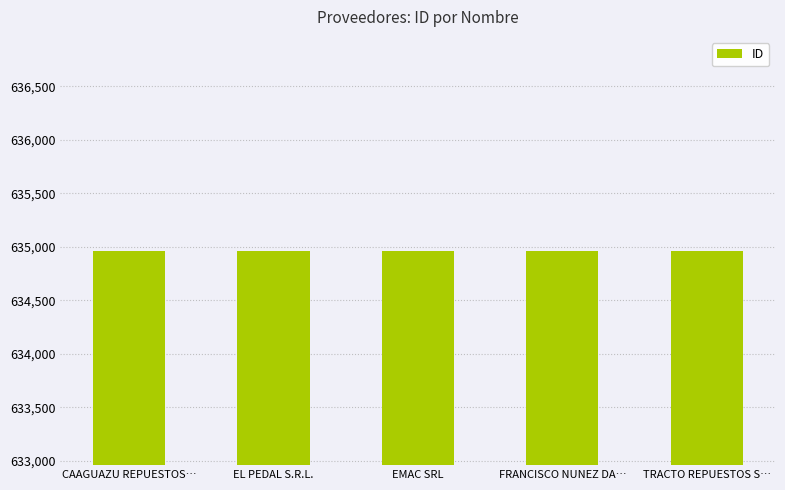

What is the difference between the maximum and minimum values?

4